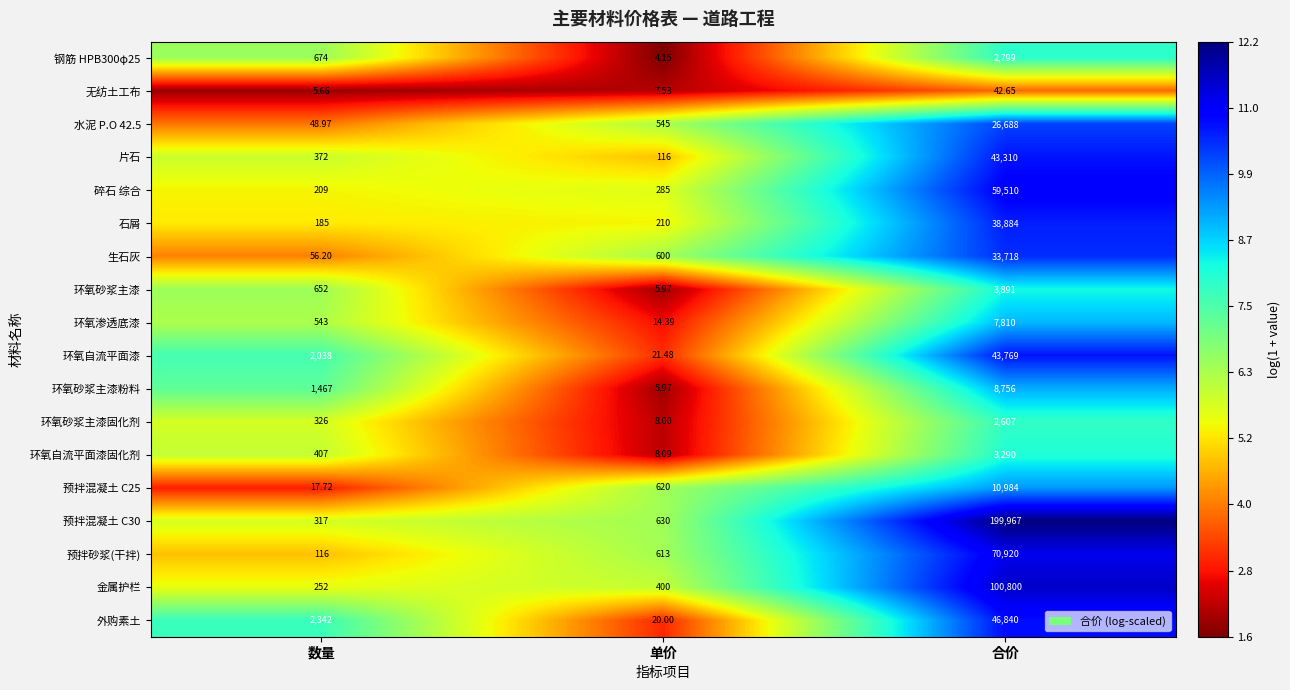

Where is 生石灰 nearest to the value 16887?

单价